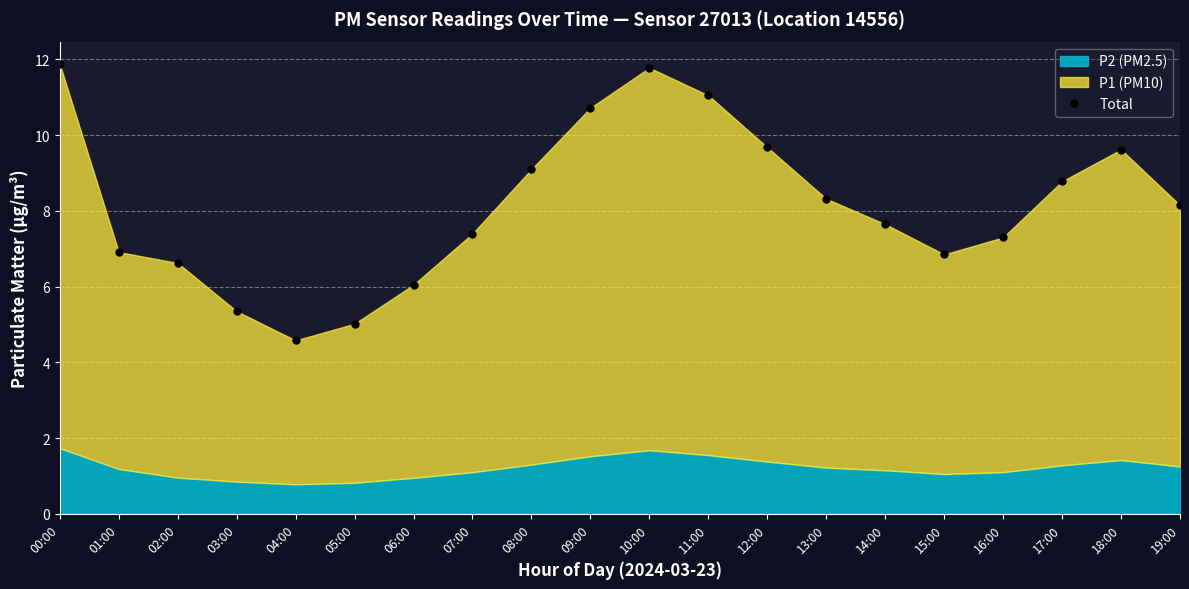

At which category does the data reach its first local valley?

04:00